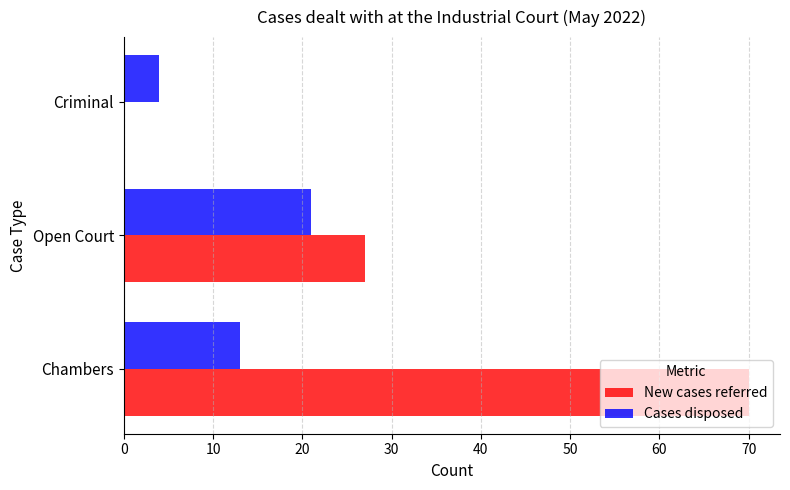

At which label is Cases disposed closest to 12?

Chambers